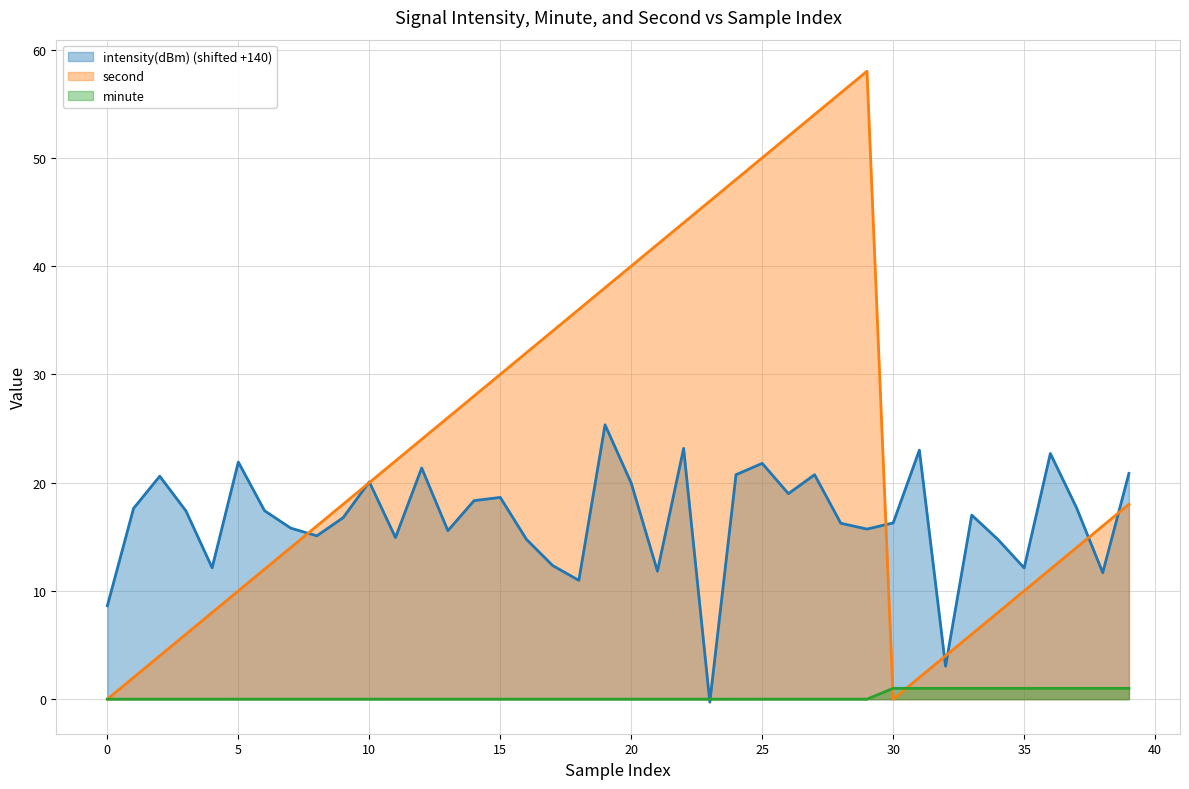

What is the minimum value shown in the chart?

-0.3